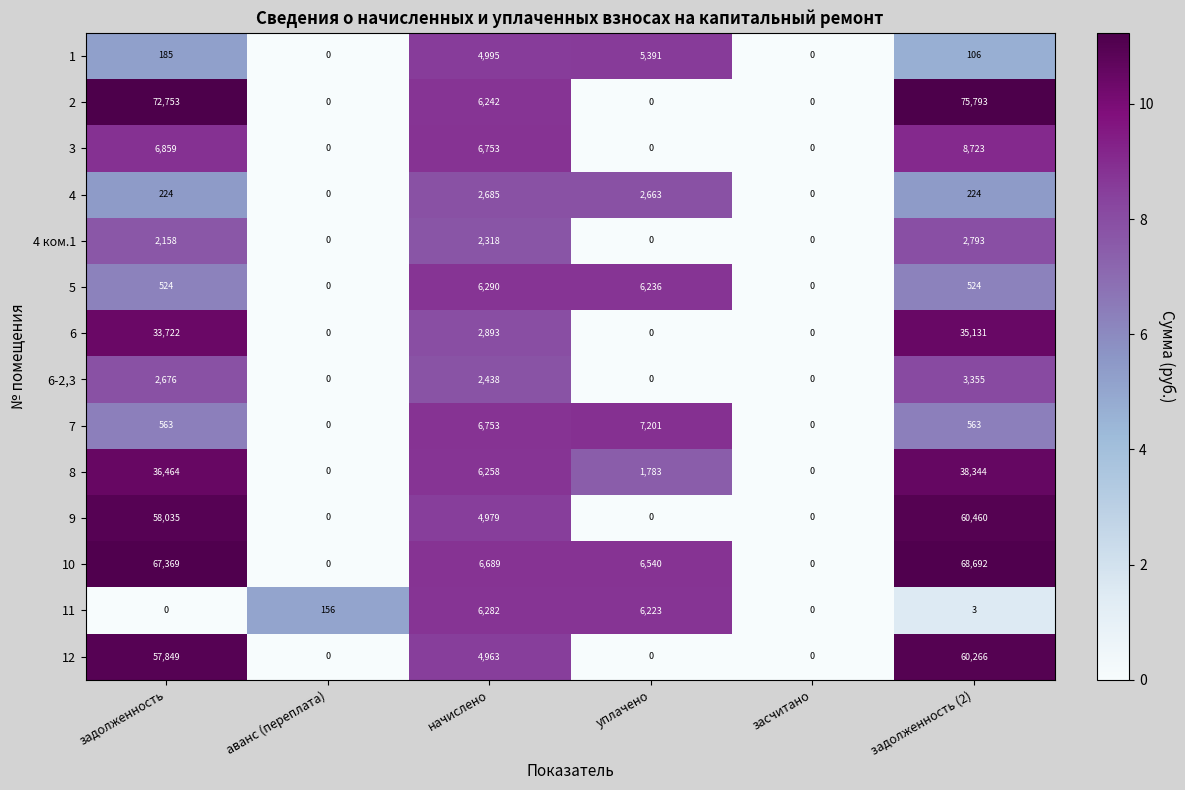

True or false: 8 has a value of 1266 at начислено.

False